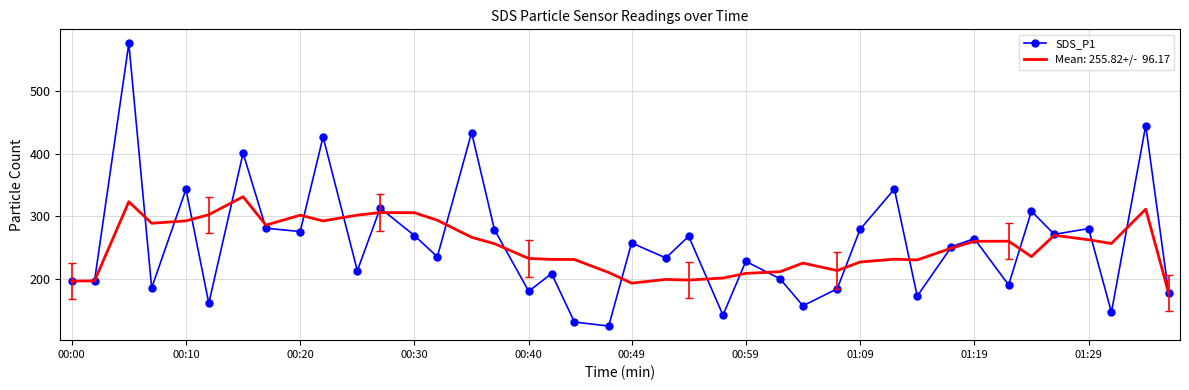

What is the greatest value displayed?

576.0